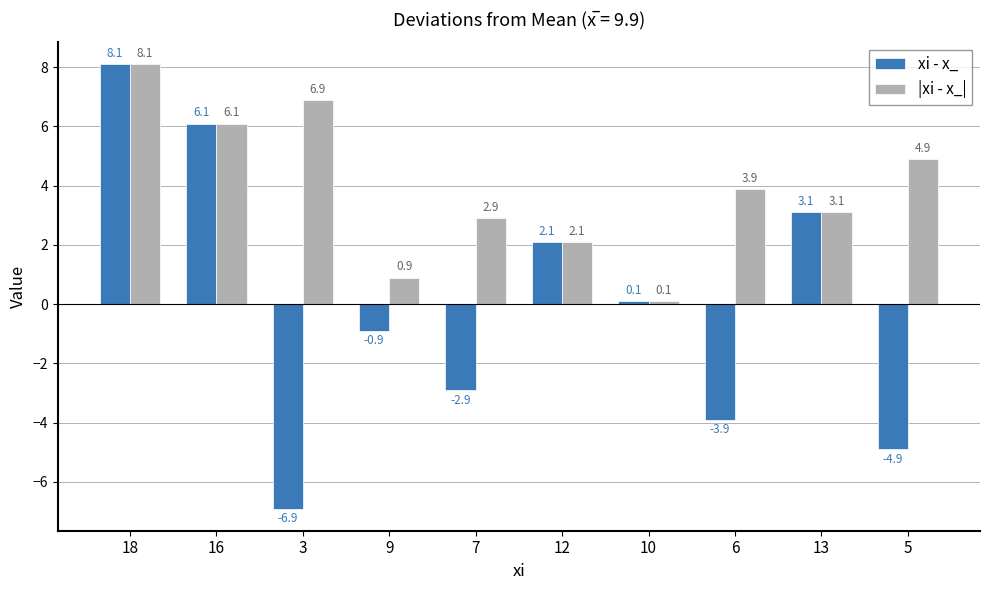

Reading left to right, what are all the values shown in this chart?

xi - x_: 18=8.1	16=6.1	3=-6.9	9=-0.9	7=-2.9	12=2.1	10=0.1	6=-3.9	13=3.1	5=-4.9
|xi - x_|: 18=8.1	16=6.1	3=6.9	9=0.9	7=2.9	12=2.1	10=0.1	6=3.9	13=3.1	5=4.9